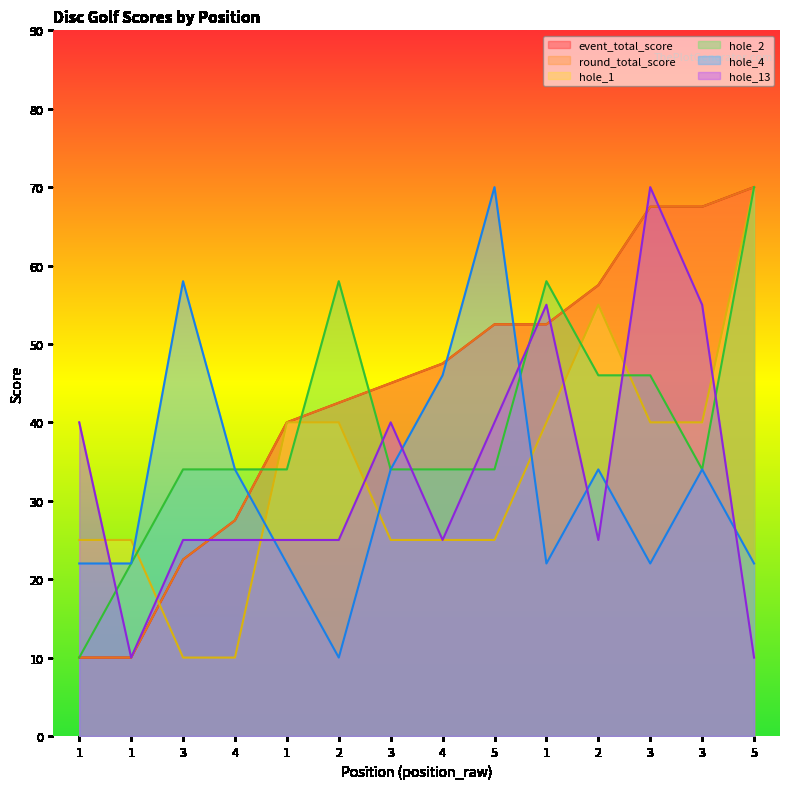

Does the chart have visible grid lines?

No